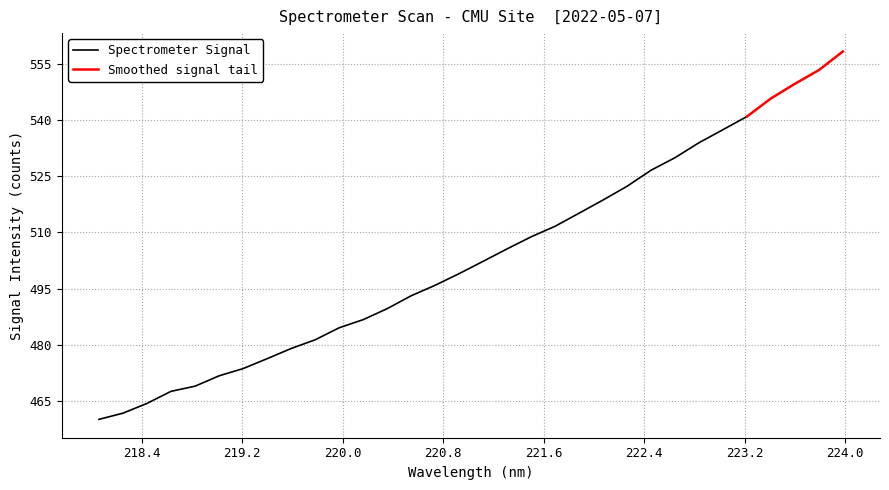

What is the minimum value shown in the chart?

460.1